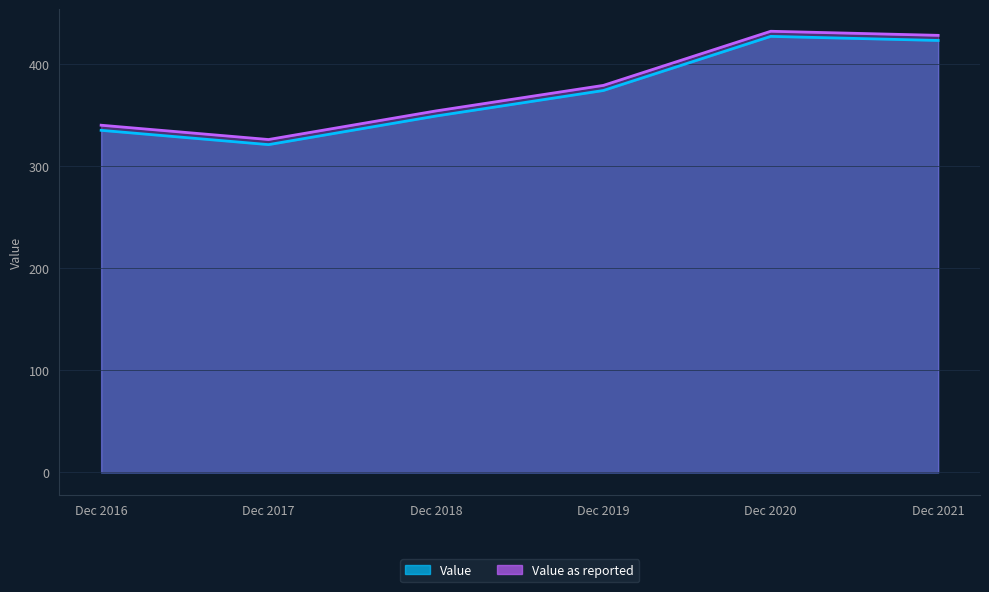

Where does the Value series first go above 374?

Dec 2020